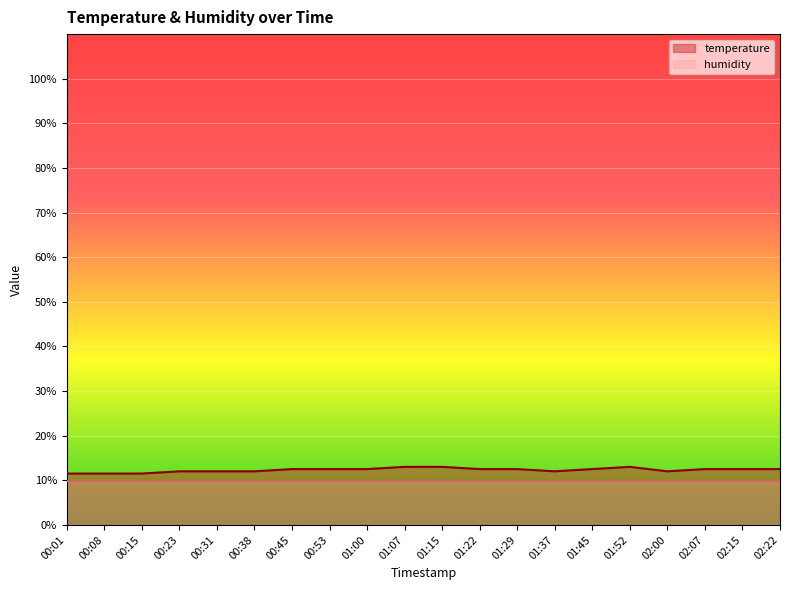

Count the number of data series in this chart.

2